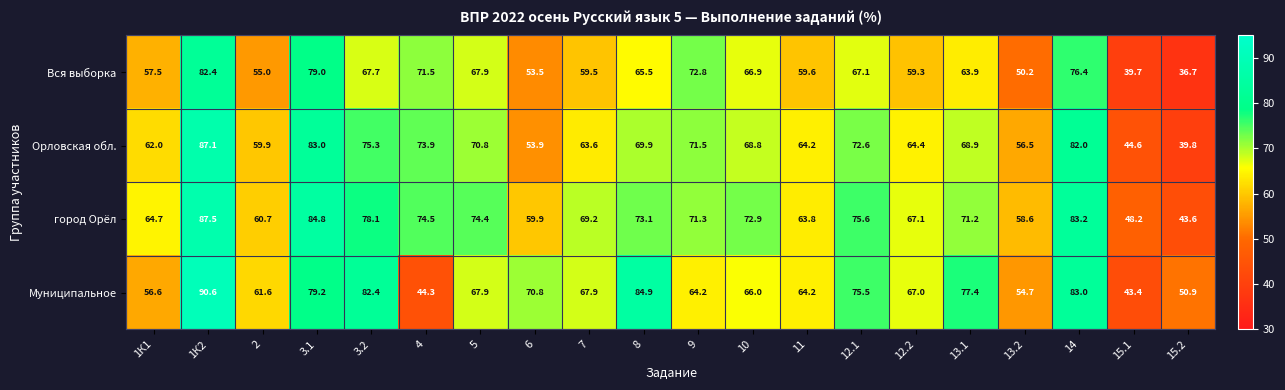

List the series in order of their overall mean, lowest first.

Вся выборка, Орловская обл., Муниципальное, город Орёл